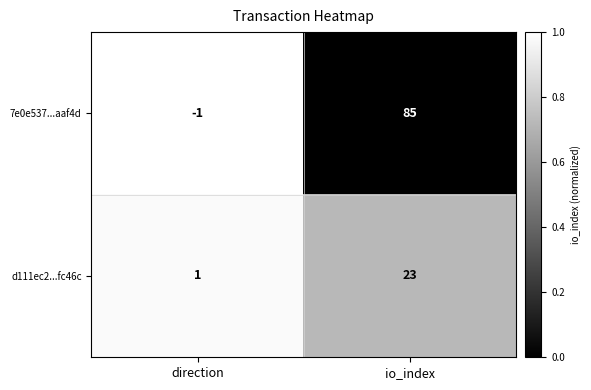

Count the number of data series in this chart.

2